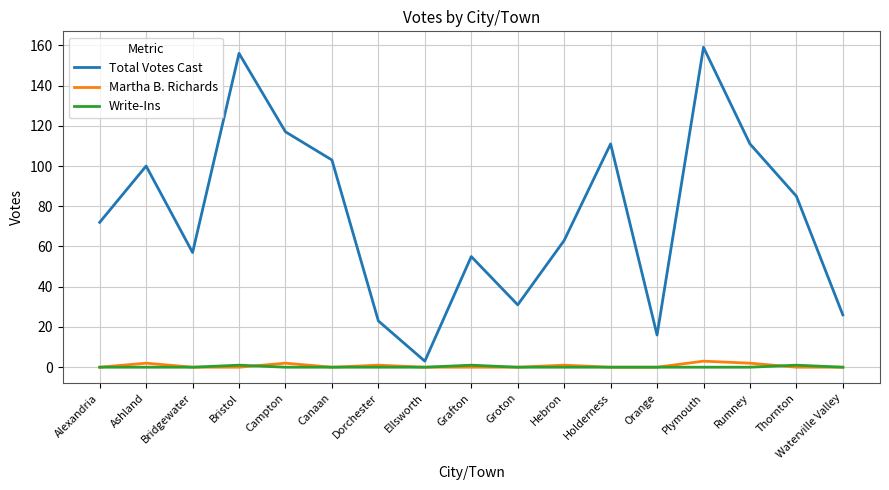

Reading right to left, what are all the values shown in this chart?

Total Votes Cast: 26	85	111	159	16	111	63	31	55	3	23	103	117	156	57	100	72
Martha B. Richards: 0	0	2	3	0	0	1	0	0	0	1	0	2	0	0	2	0
Write-Ins: 0	1	0	0	0	0	0	0	1	0	0	0	0	1	0	0	0